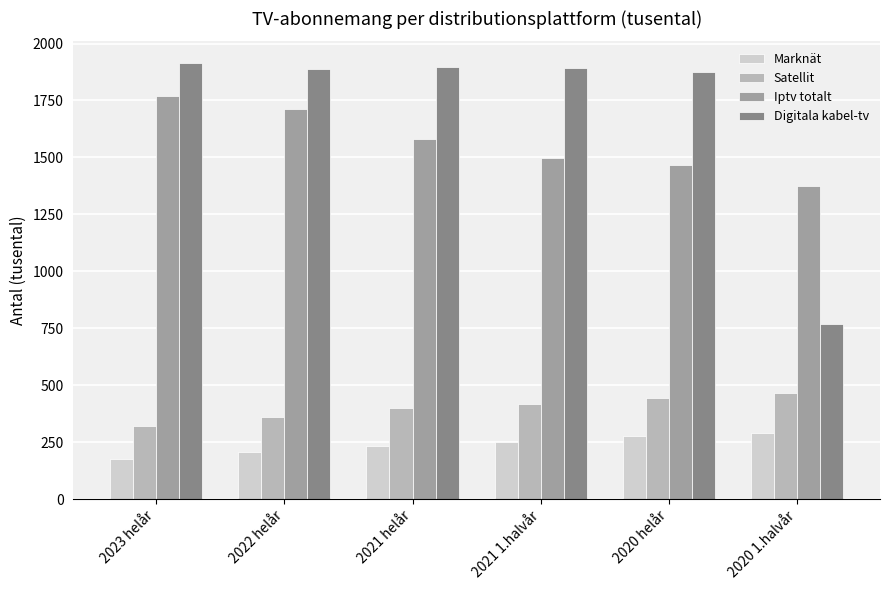

True or false: Marknät has a value of 449.4 at 2020 1.halvår.

False